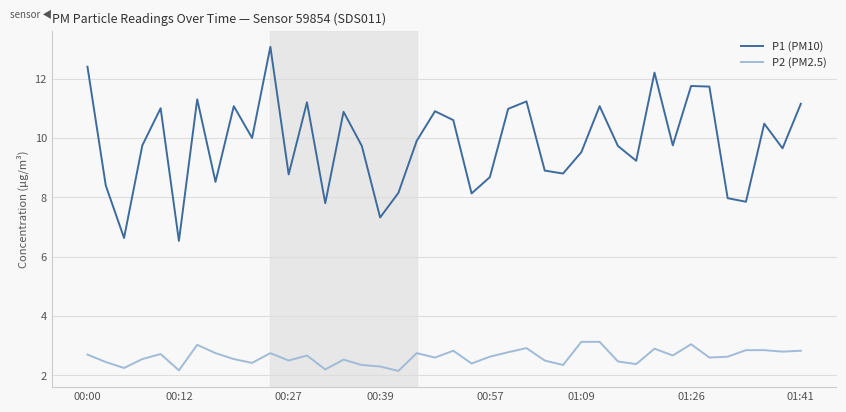

List the series in order of their overall mean, lowest first.

P2 (PM2.5), P1 (PM10)